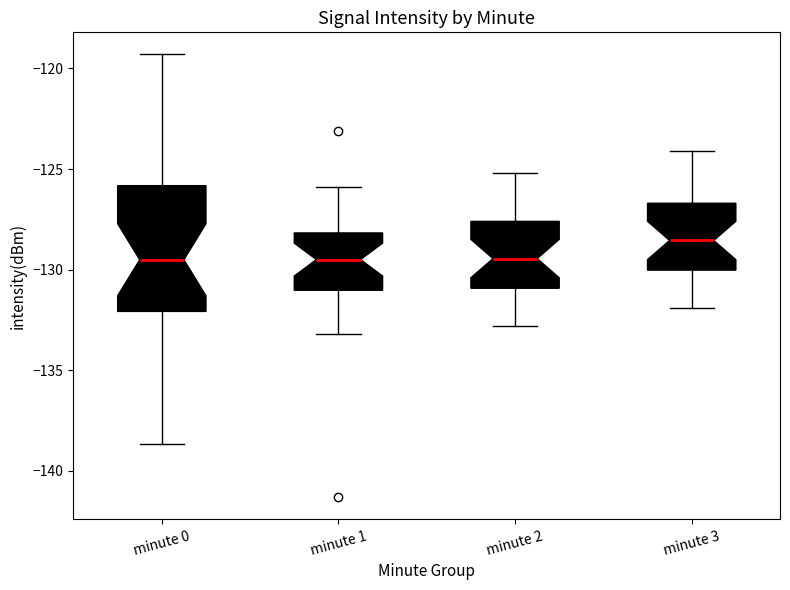

Reading left to right, transcribe this box plot: for each box, give where its median line is, the range the box spans, and where its two whiskers end, as read against the y-axis. The values are not printed on the chart, so give them approximately, as read against the axis.

minute 0: median -129.5, box -132.0 to -126.0, whiskers -138.5 to -119.5
minute 1: median -129.5, box -131.0 to -128.0, whiskers -133.0 to -126.0
minute 2: median -129.5, box -131.0 to -127.5, whiskers -133.0 to -125.0
minute 3: median -128.5, box -130.0 to -126.5, whiskers -132.0 to -124.0